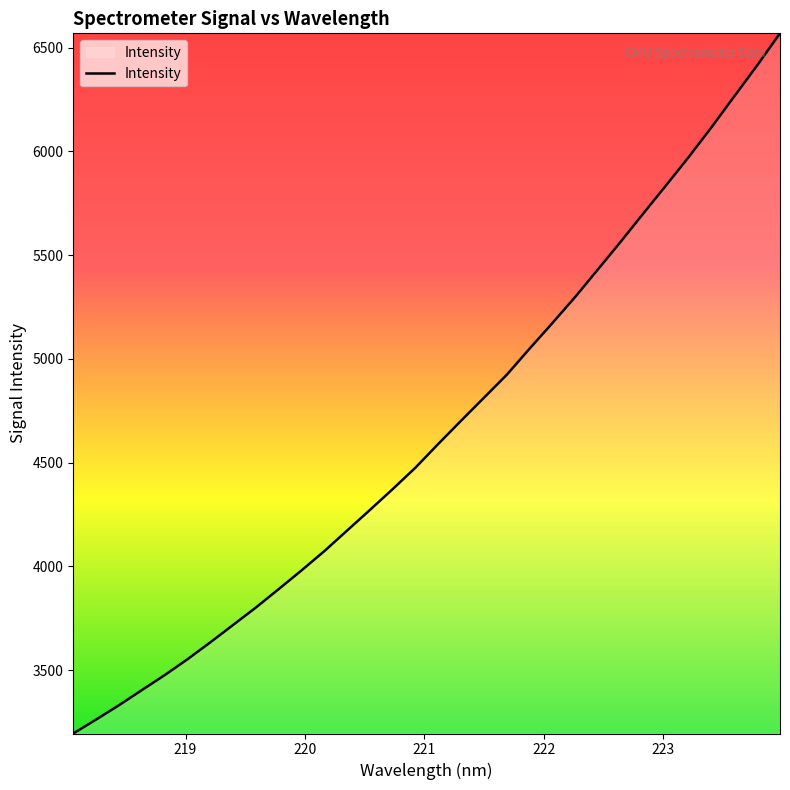

What is the smallest value displayed?

3194.7